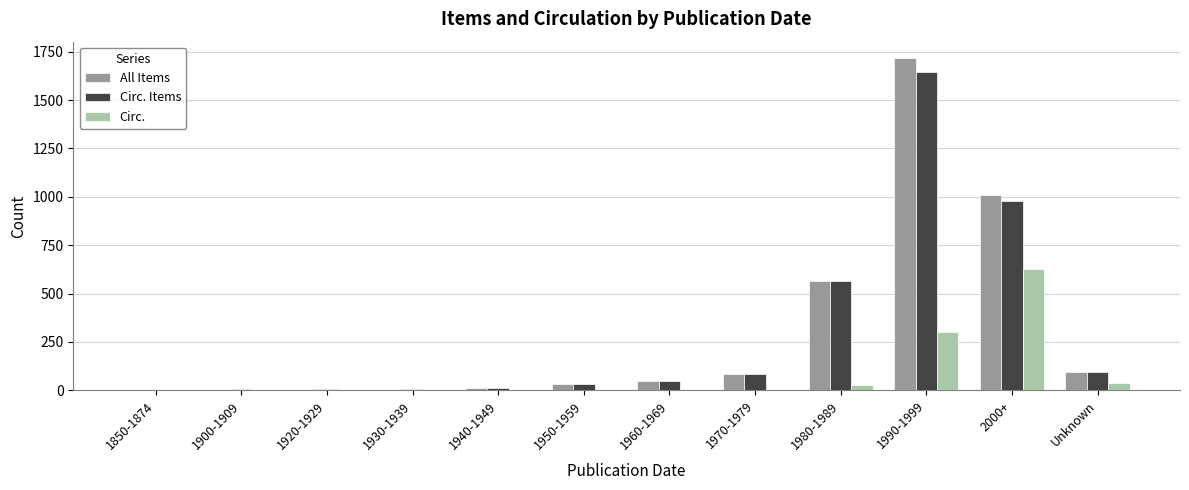

Is it true that Circ. equals 0 at 1900-1909?

True